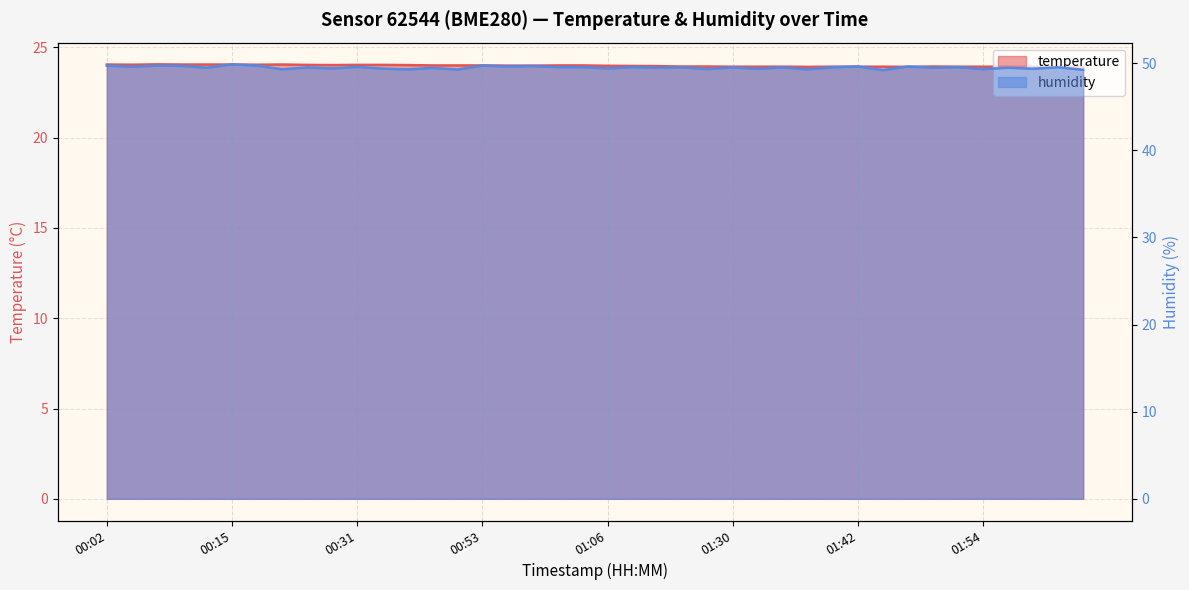

Is it true that humidity equals 79.0 at 02:02?

False